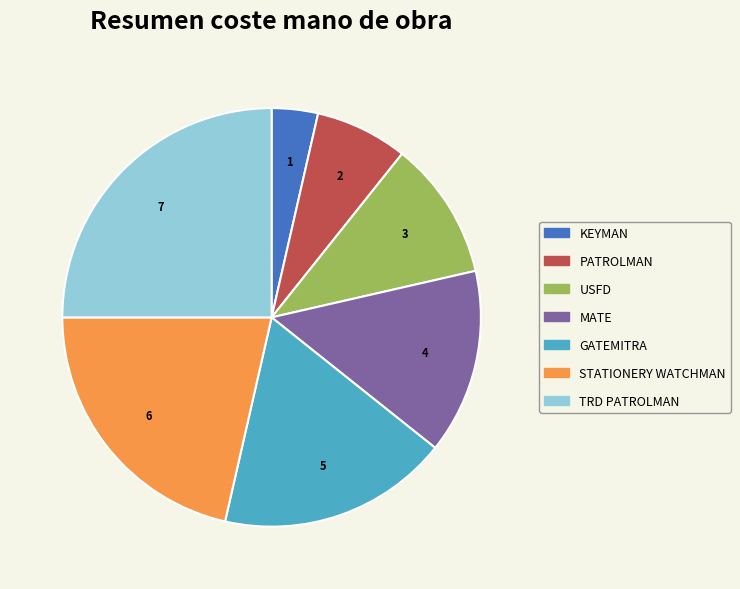

Combined, do GATEMITRA and KEYMAN account for over 50%?

No